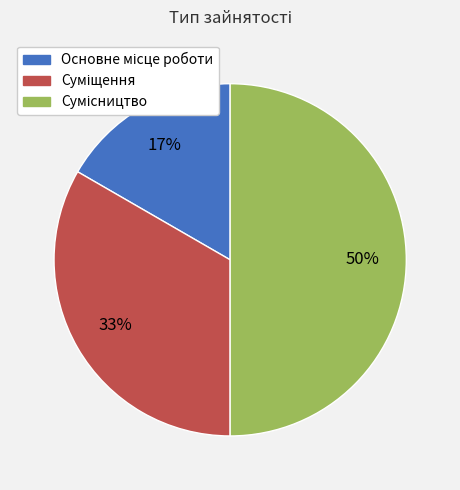

To the nearest percent, what is the average slice percentage?

33%